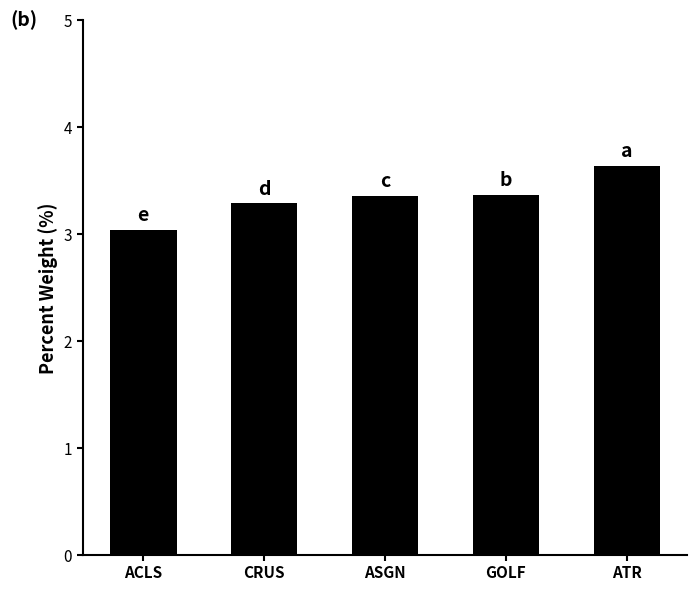

What is the greatest value displayed?

3.6